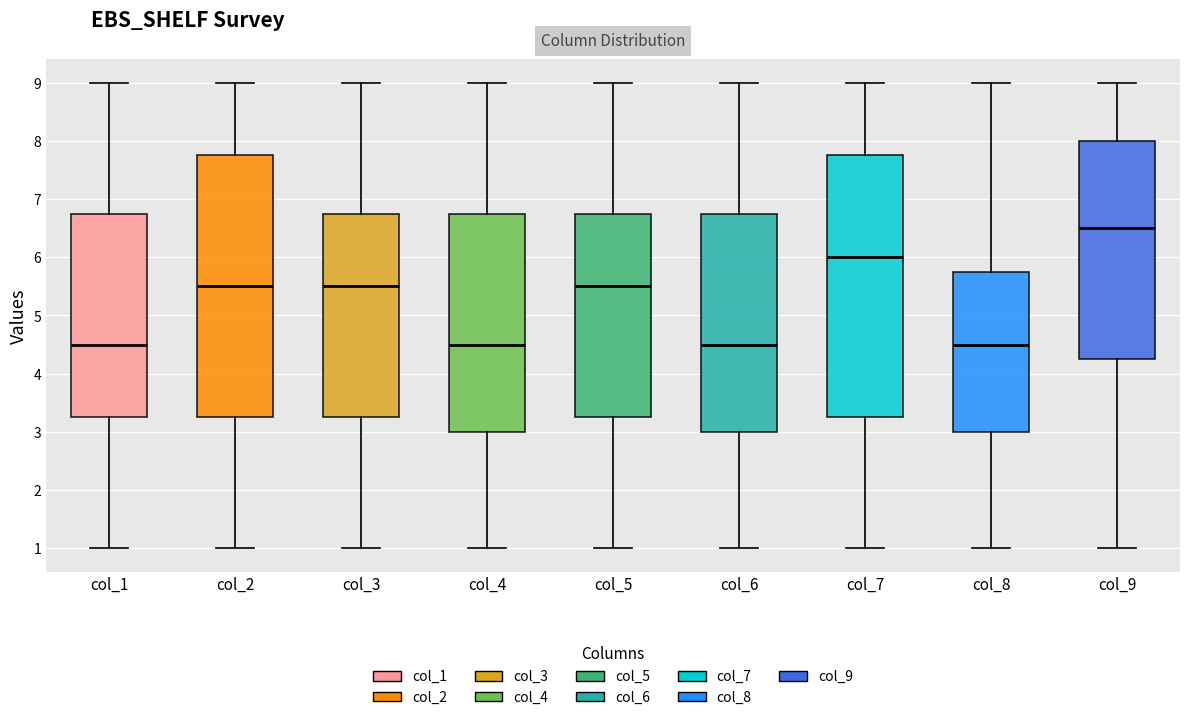

Reading left to right, read every box against the y-axis: the position of its median line, the range the box covers, and the ends of its whiskers. The values are not printed on the chart, so give them approximately, as read against the axis.

col_1: median 4.5, box 3.3 to 6.8, whiskers 1.0 to 9.0
col_2: median 5.5, box 3.3 to 7.8, whiskers 1.0 to 9.0
col_3: median 5.5, box 3.3 to 6.8, whiskers 1.0 to 9.0
col_4: median 4.5, box 3.0 to 6.8, whiskers 1.0 to 9.0
col_5: median 5.5, box 3.3 to 6.8, whiskers 1.0 to 9.0
col_6: median 4.5, box 3.0 to 6.8, whiskers 1.0 to 9.0
col_7: median 6.0, box 3.3 to 7.8, whiskers 1.0 to 9.0
col_8: median 4.5, box 3.0 to 5.8, whiskers 1.0 to 9.0
col_9: median 6.5, box 4.3 to 8.0, whiskers 1.0 to 9.0